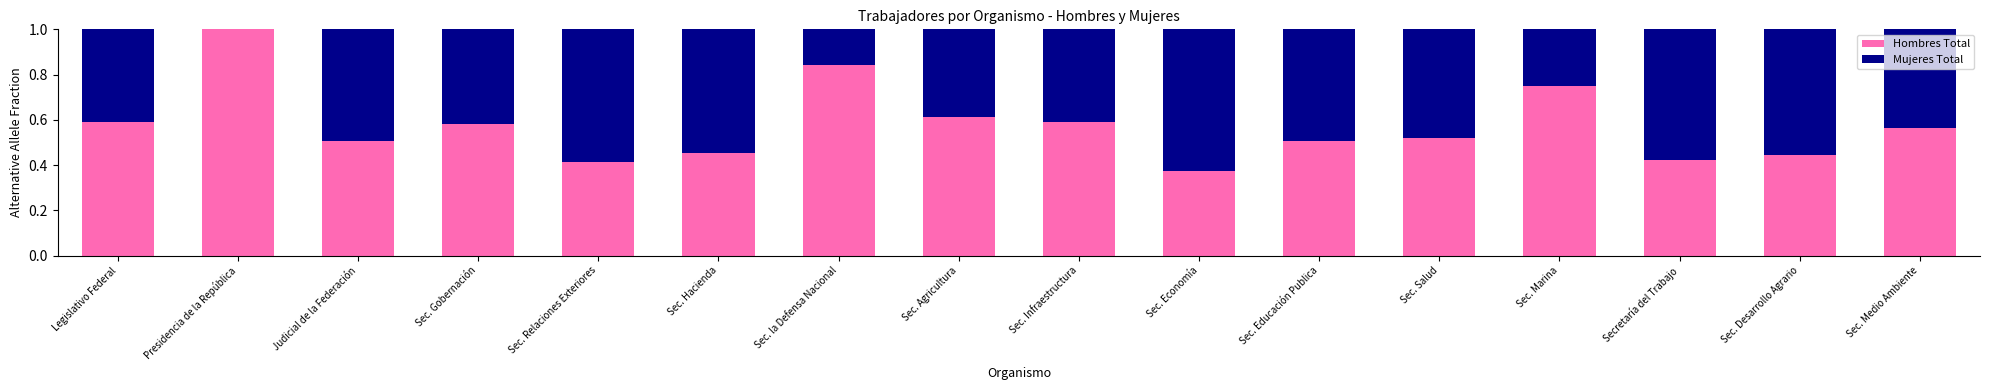

What is the sum of all Hombres Total values?

9.2